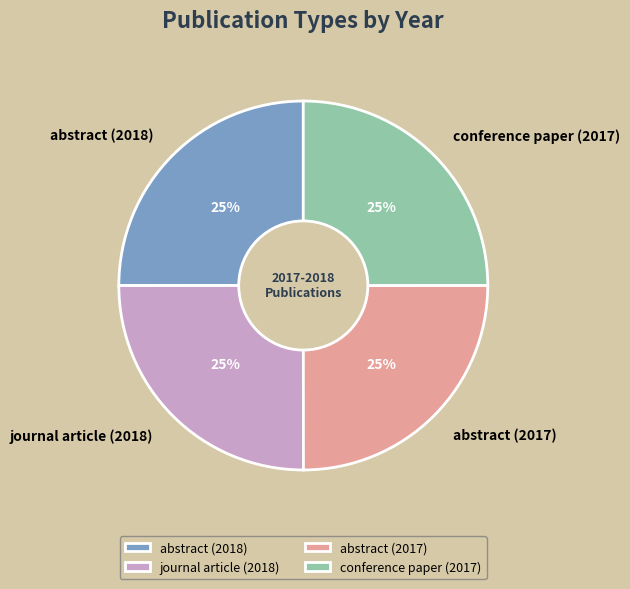

Does any single category account for the majority?

No